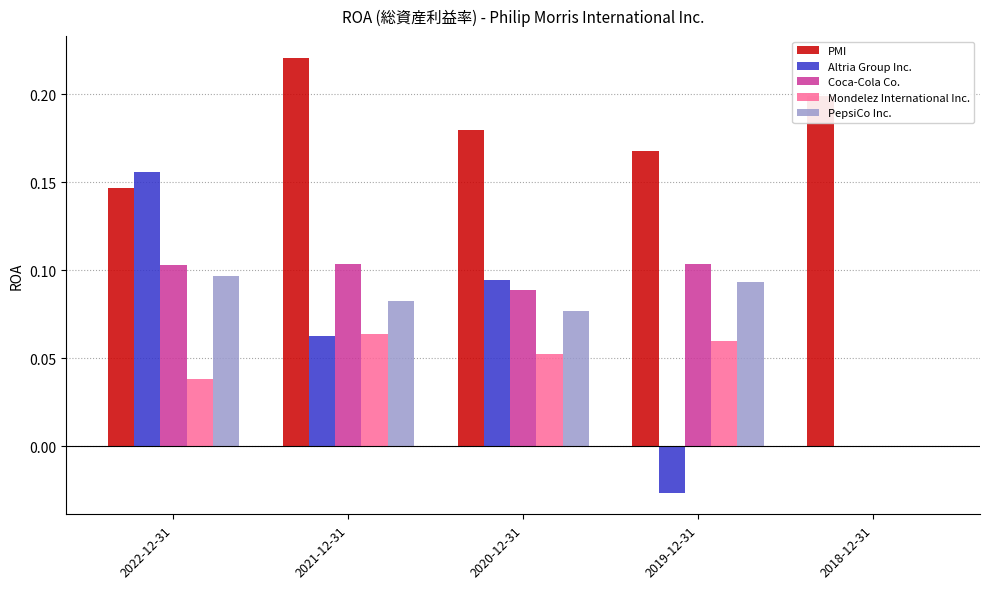

Which series has the largest range (max minus min)?

Altria Group Inc.